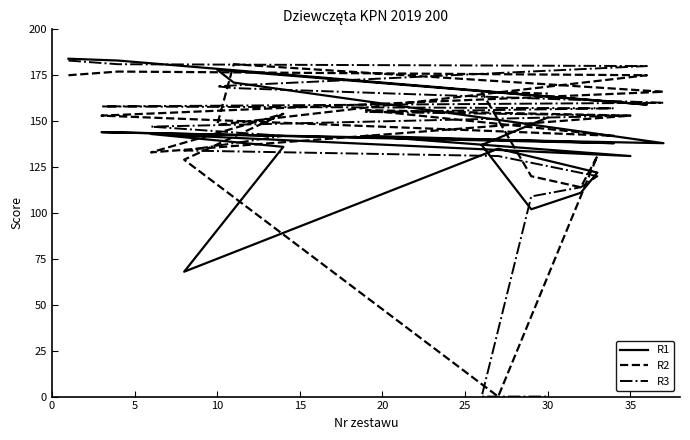

What is the greatest value displayed?

184